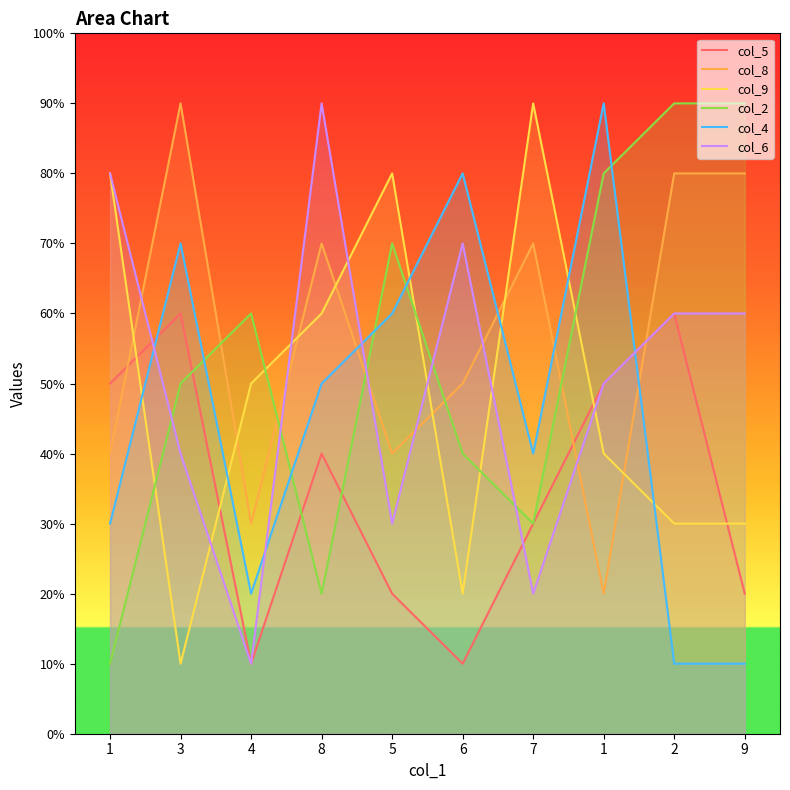

Which label corresponds to the largest value in the chart?

3